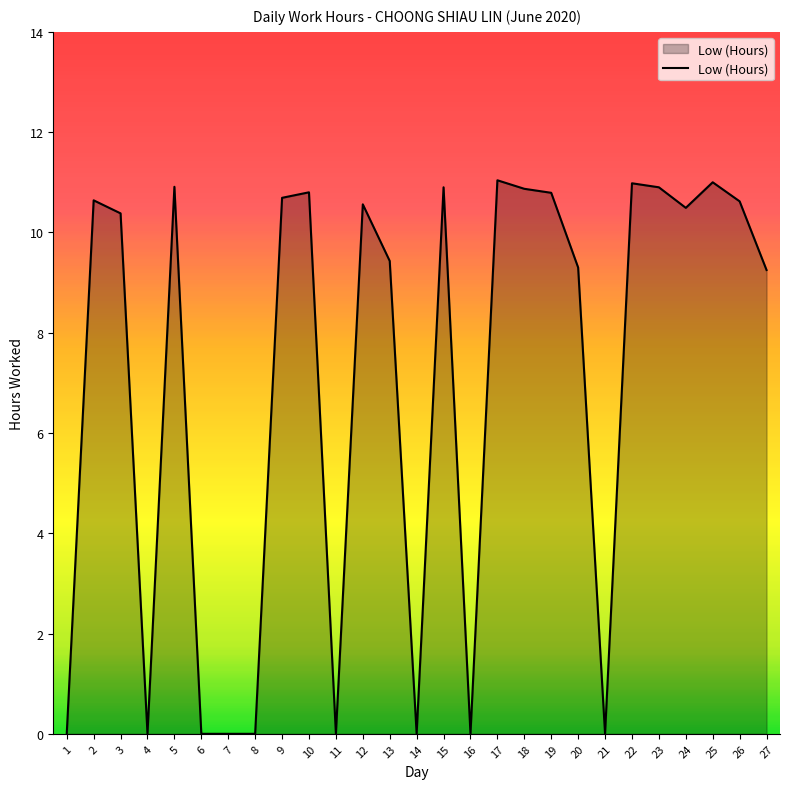

What is the greatest value displayed?

11.0